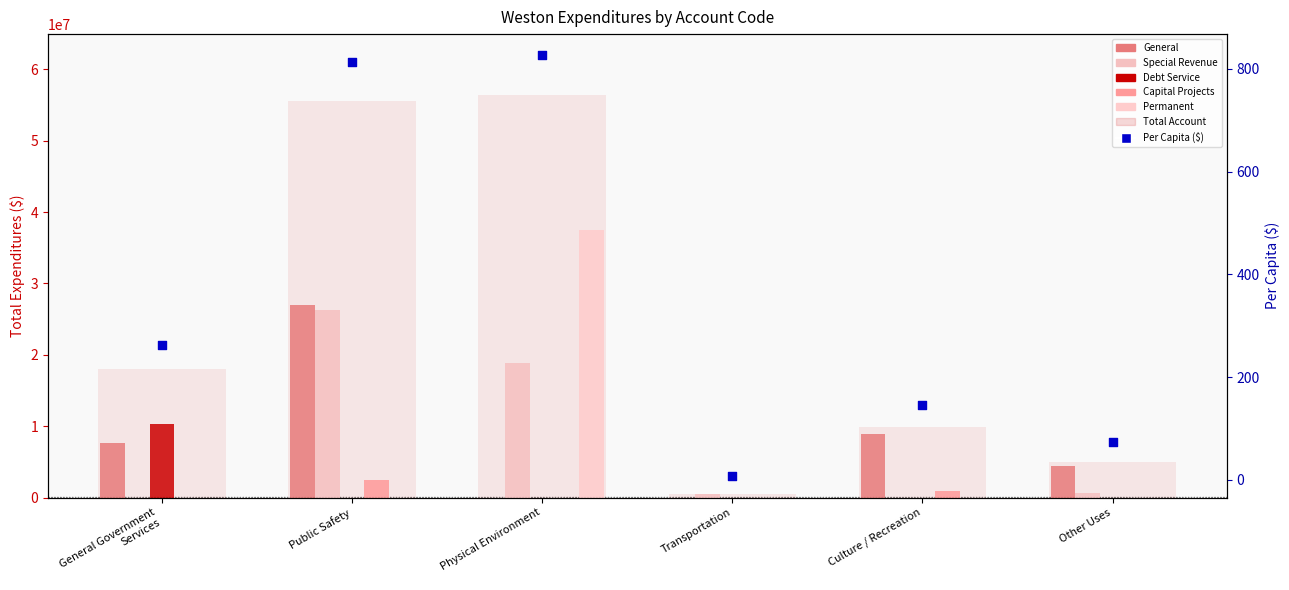

Is the value of Total Account at Public Safety greater than the value of Debt Service at General Government
Services?

Yes